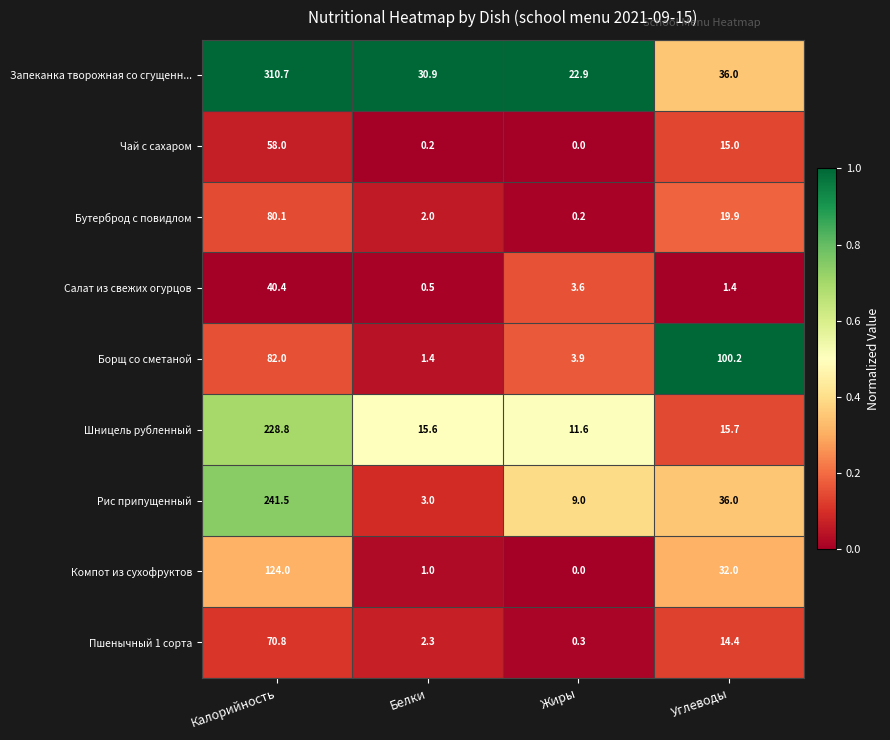

What is the total value across all series at Жиры?

51.5